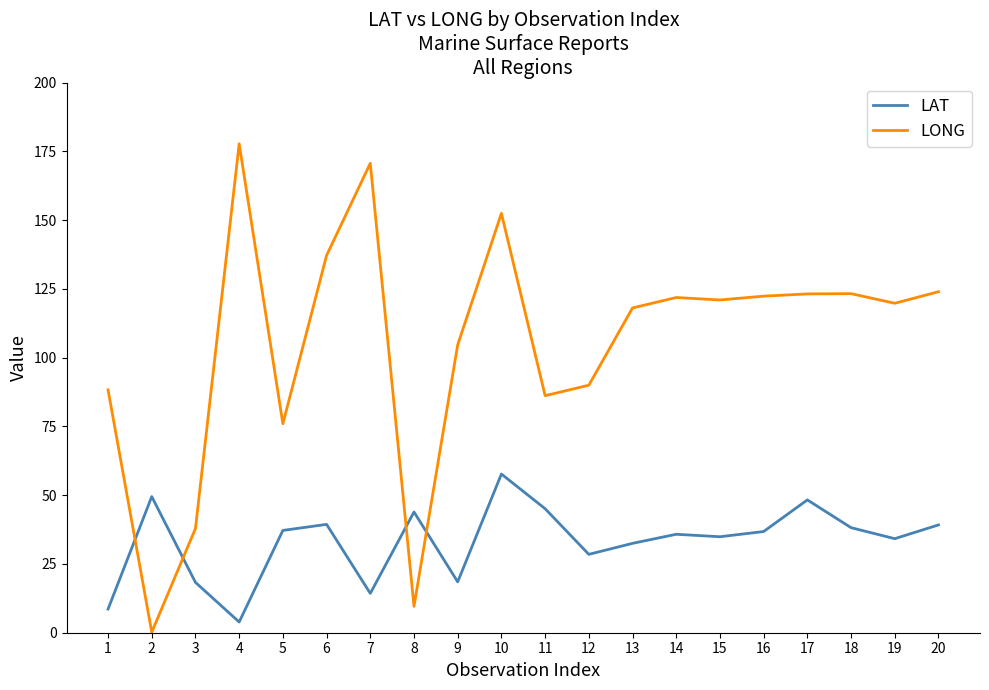

Is it true that LONG equals 124.0 at 20?

True